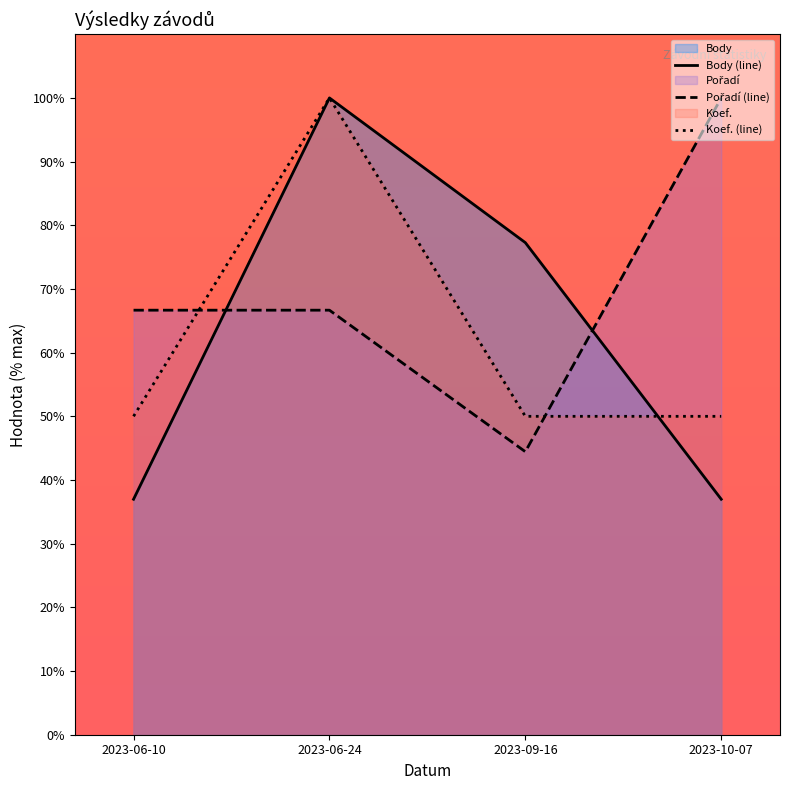

Is it true that Koef. equals 17.0 at 2023-09-16?

False